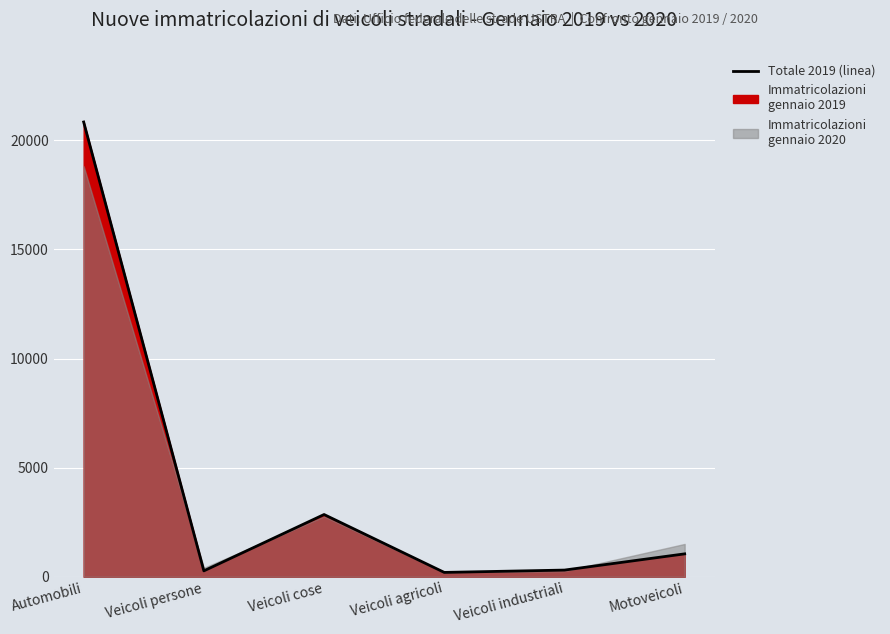

Read the value at Automobili, to the nearest 10.

20840